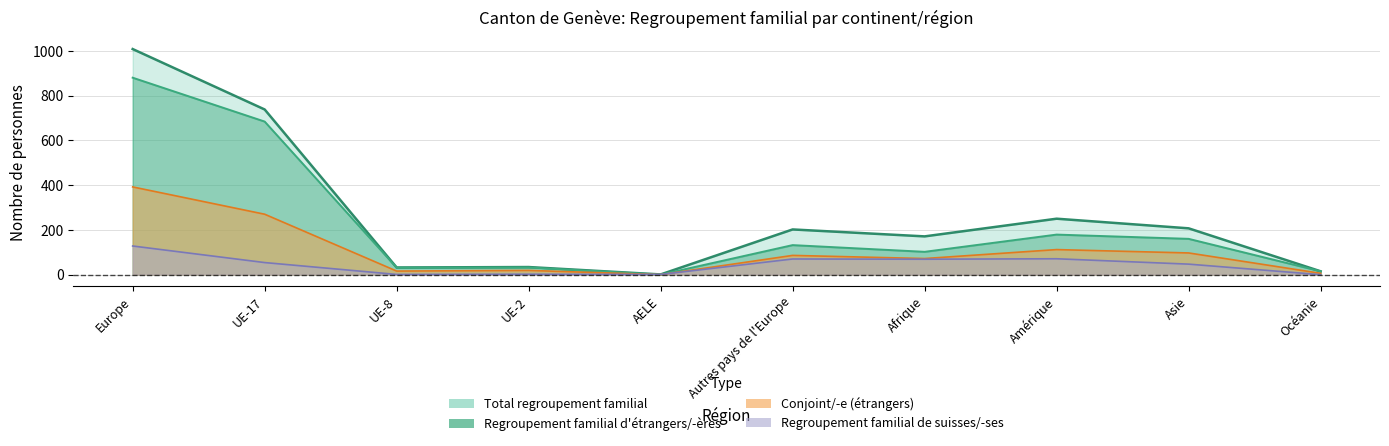

What is the lowest value of the Total regroupement familial series?

1